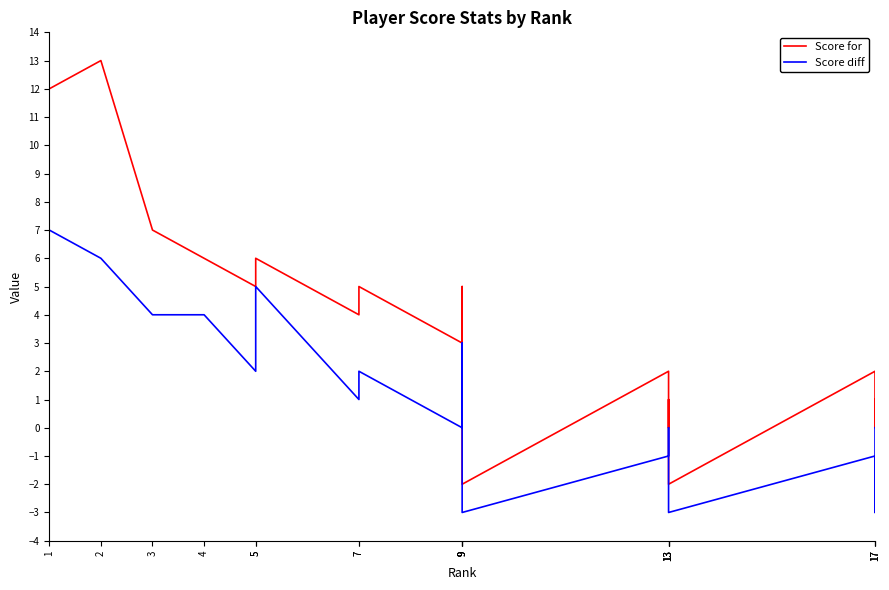

Reading right to left, list all the values displayed in this chart.

Score for: 17=1	17=0	17=2	13=-2	13=1	13=0	13=2	9=-2	9=4	9=5	9=3	7=5	7=4	5=6	5=5	4=6	3=7	2=13	1=12
Score diff: 17=0	17=-3	17=-1	13=-3	13=-2	13=0	13=-1	9=-3	9=3	9=3	9=0	7=2	7=1	5=5	5=2	4=4	3=4	2=6	1=7